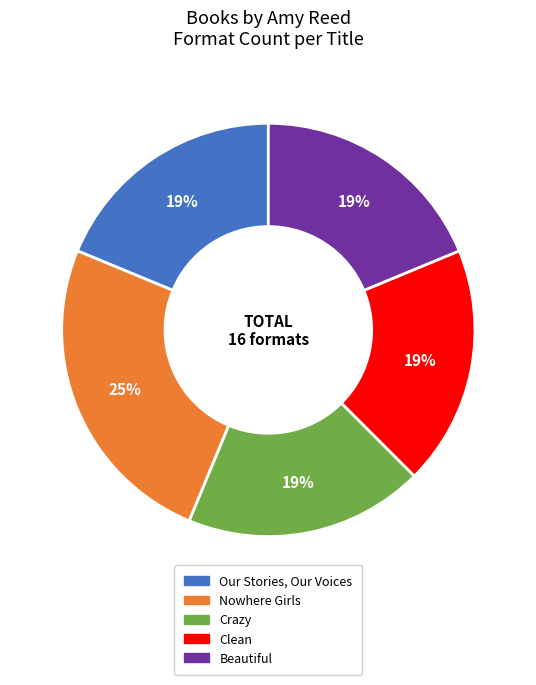

Count the number of slices in the pie.

5